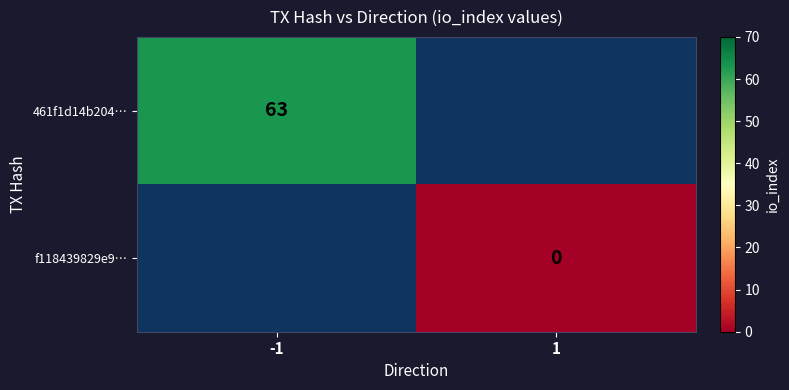

The 461f1d14b204… series shows 102 at -1. True or false?

False